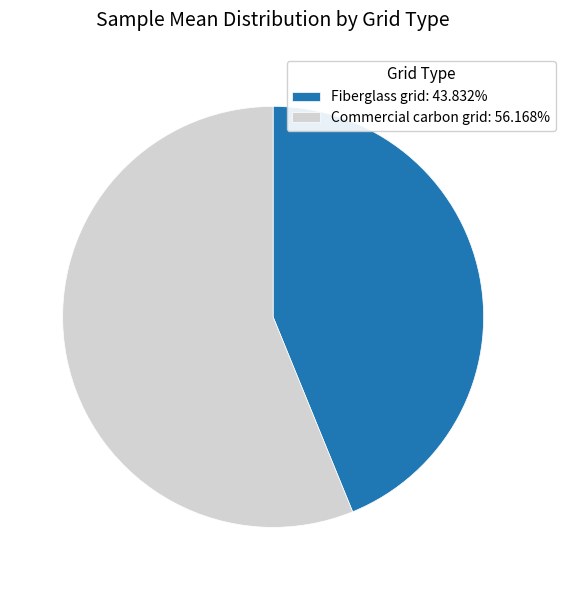

Is there a majority slice in this chart?

Yes